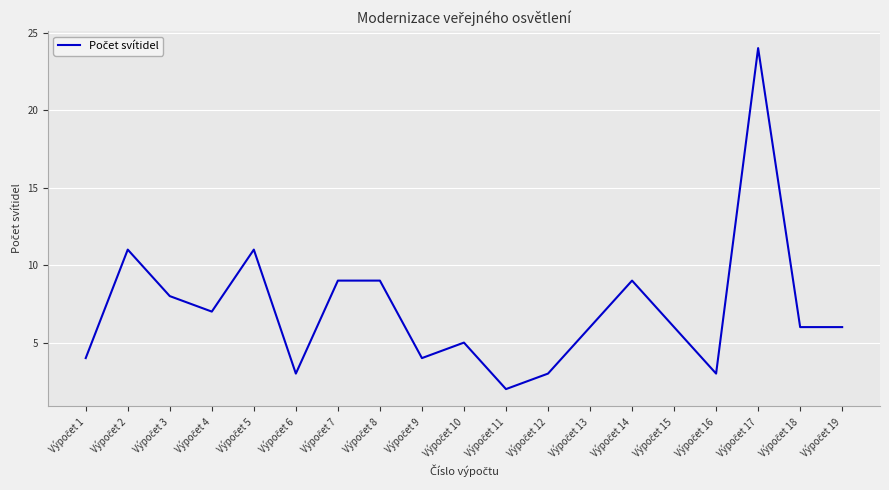

What is the maximum value shown in the chart?

24